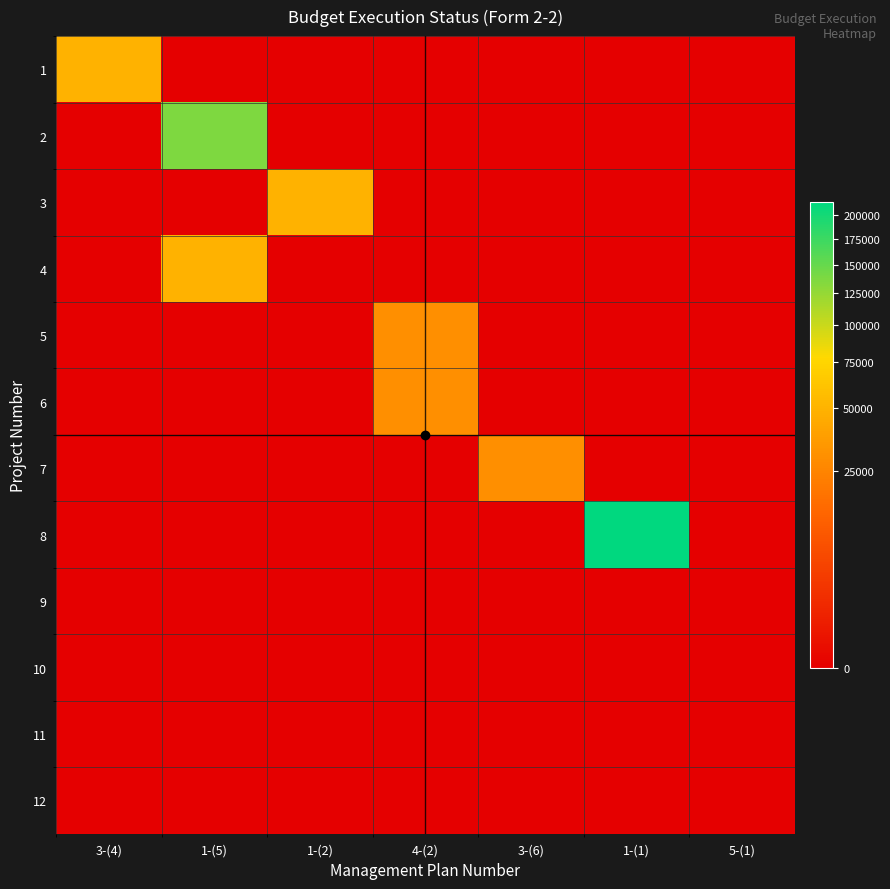

Reading right to left, what are all the values shown in this chart?

1: 5-(1)=0	1-(1)=0	3-(6)=0	4-(2)=0	1-(2)=0	1-(5)=0	3-(4)=50000
2: 5-(1)=0	1-(1)=0	3-(6)=0	4-(2)=0	1-(2)=0	1-(5)=136100	3-(4)=0
3: 5-(1)=0	1-(1)=0	3-(6)=0	4-(2)=0	1-(2)=50000	1-(5)=0	3-(4)=0
4: 5-(1)=0	1-(1)=0	3-(6)=0	4-(2)=0	1-(2)=0	1-(5)=50000	3-(4)=0
5: 5-(1)=0	1-(1)=0	3-(6)=0	4-(2)=30000	1-(2)=0	1-(5)=0	3-(4)=0
6: 5-(1)=0	1-(1)=0	3-(6)=0	4-(2)=30000	1-(2)=0	1-(5)=0	3-(4)=0
7: 5-(1)=0	1-(1)=0	3-(6)=30000	4-(2)=0	1-(2)=0	1-(5)=0	3-(4)=0
8: 5-(1)=0	1-(1)=215465	3-(6)=0	4-(2)=0	1-(2)=0	1-(5)=0	3-(4)=0
9: 5-(1)=0	1-(1)=0	3-(6)=0	4-(2)=0	1-(2)=0	1-(5)=0	3-(4)=0
10: 5-(1)=0	1-(1)=0	3-(6)=0	4-(2)=0	1-(2)=0	1-(5)=0	3-(4)=0
11: 5-(1)=0	1-(1)=0	3-(6)=0	4-(2)=0	1-(2)=0	1-(5)=0	3-(4)=0
12: 5-(1)=0	1-(1)=0	3-(6)=0	4-(2)=0	1-(2)=0	1-(5)=0	3-(4)=0